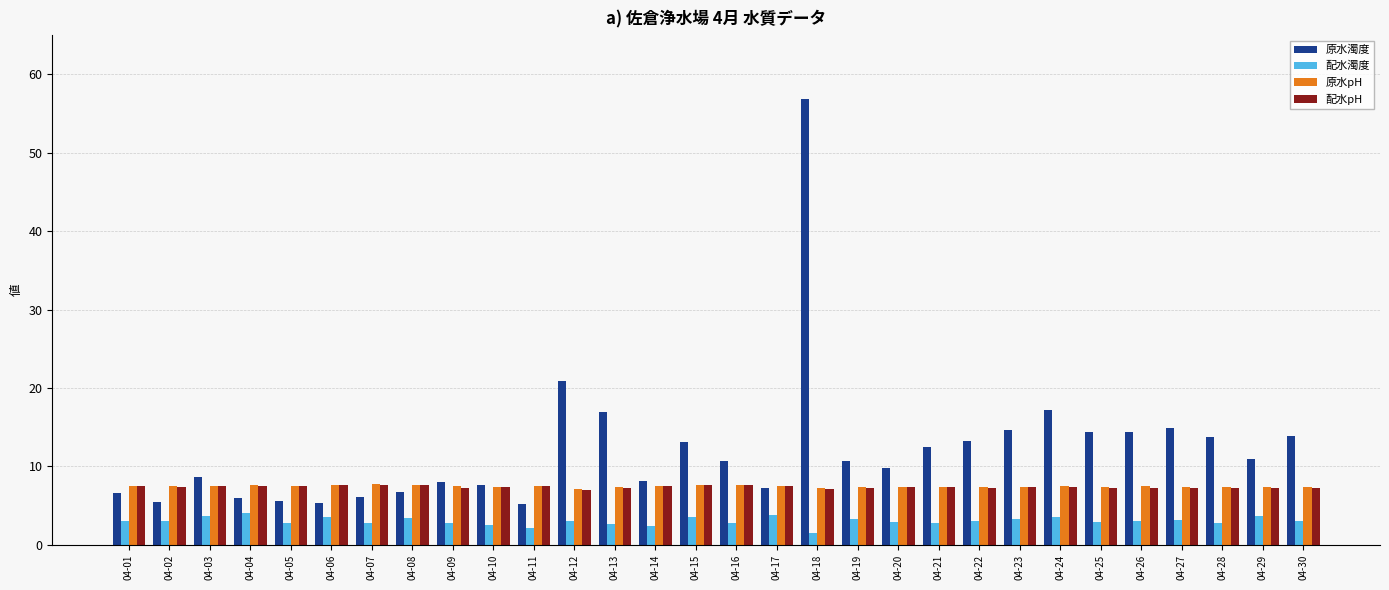

What is the difference between the 原水濁度 values at 04-28 and 04-05?

8.1